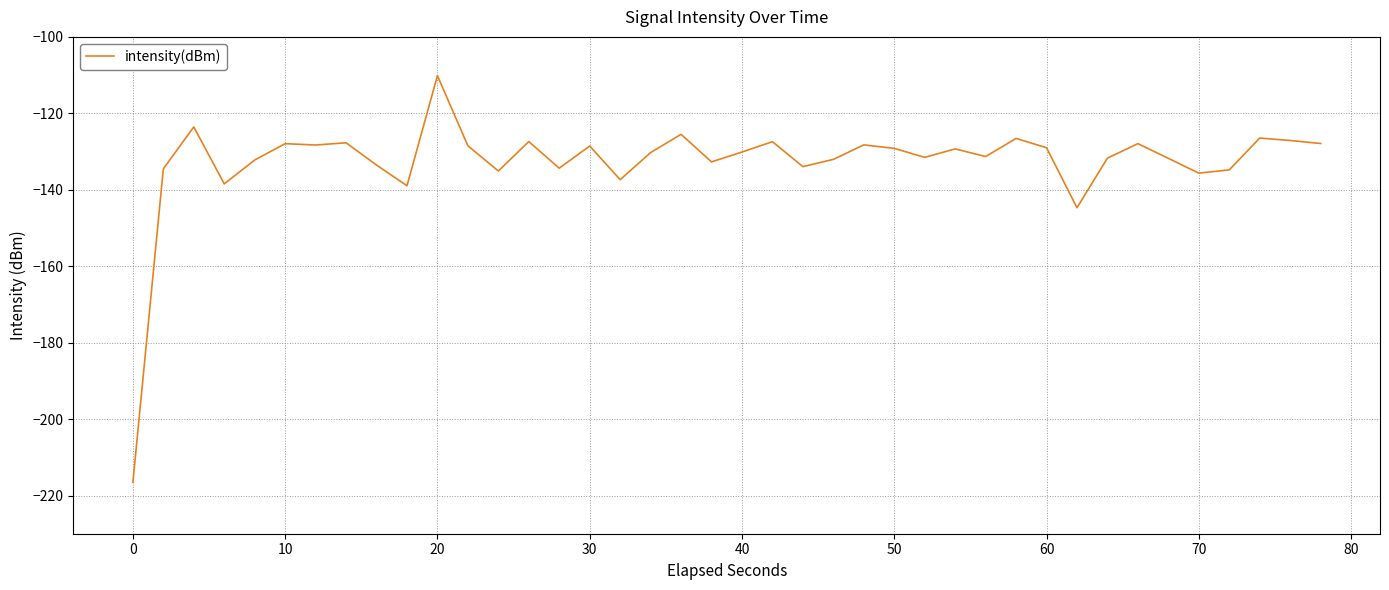

What is the smallest value displayed?

-216.6